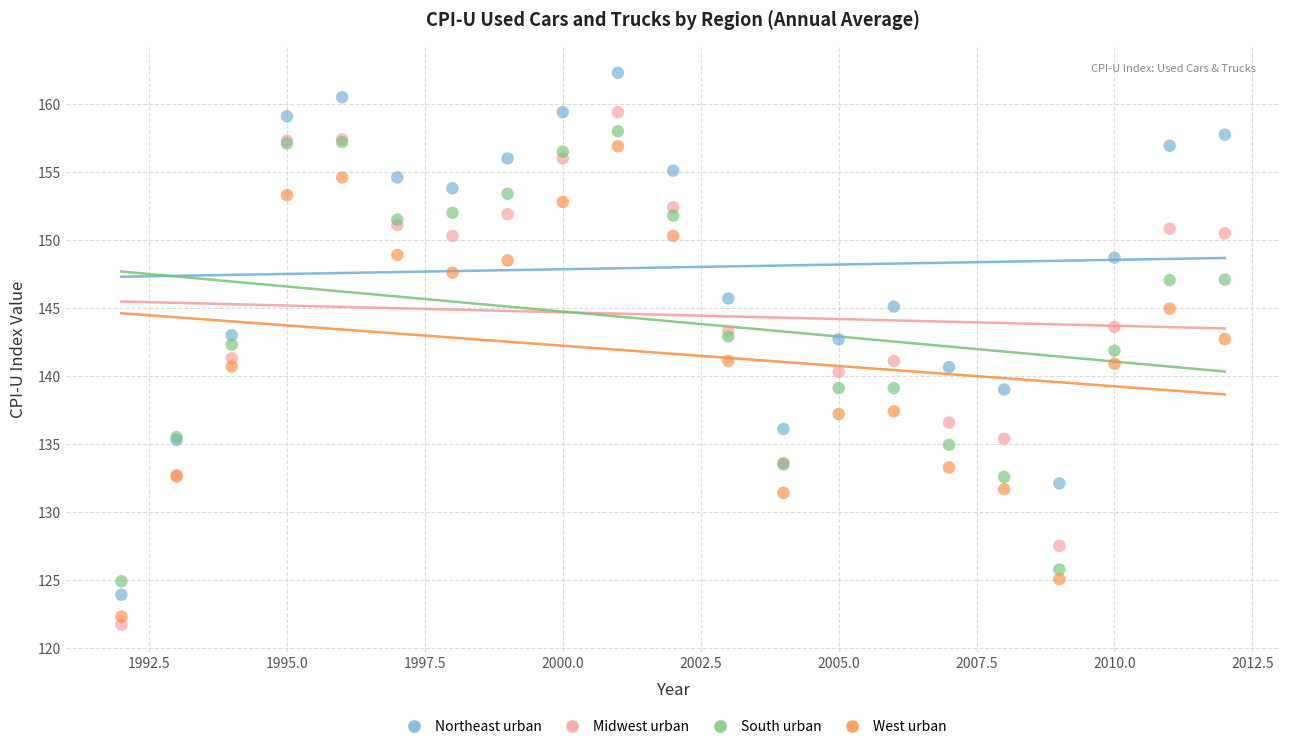

What is the X range (max minus min) for the scatter plot?

20.0